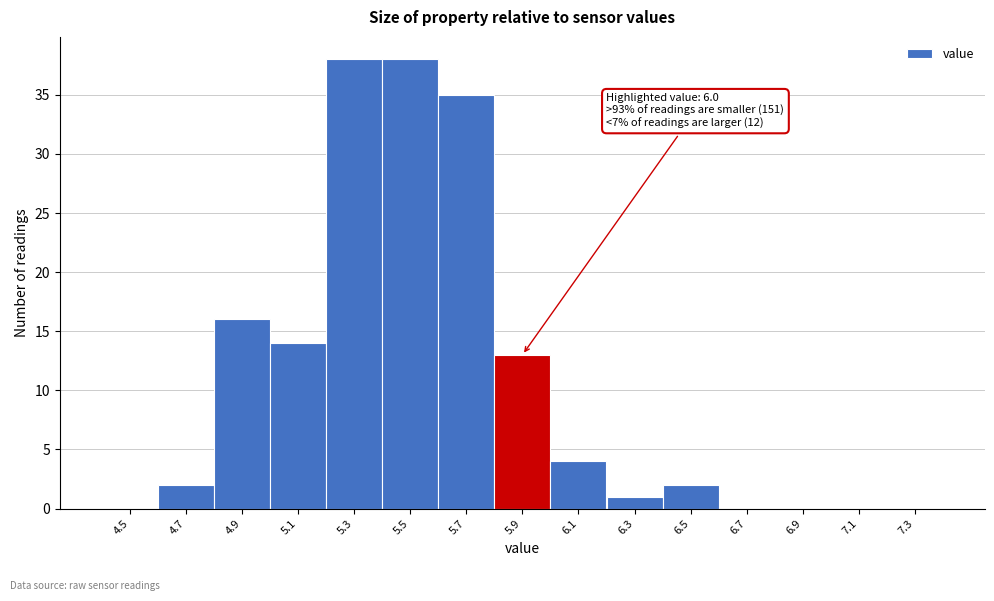

Reading left to right, extract all data points from this chart.

4.5=0	4.7=2	4.9=16	5.1=14	5.3=38	5.5=38	5.7=35	5.9=13	6.1=4	6.3=1	6.5=2	6.7=0	6.9=0	7.1=0	7.3=0